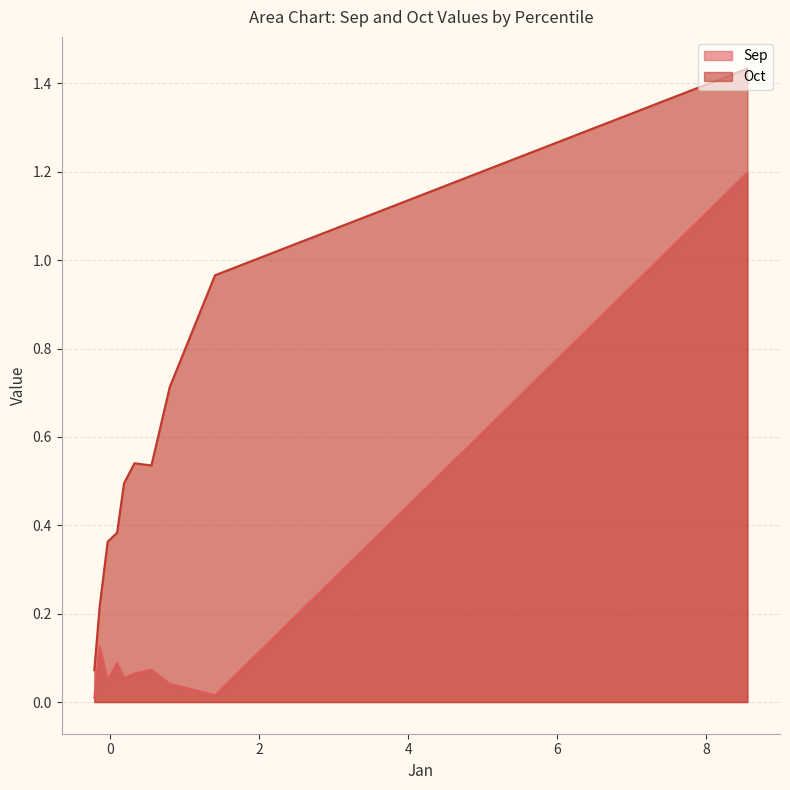

What is the maximum value shown in the chart?

1.4